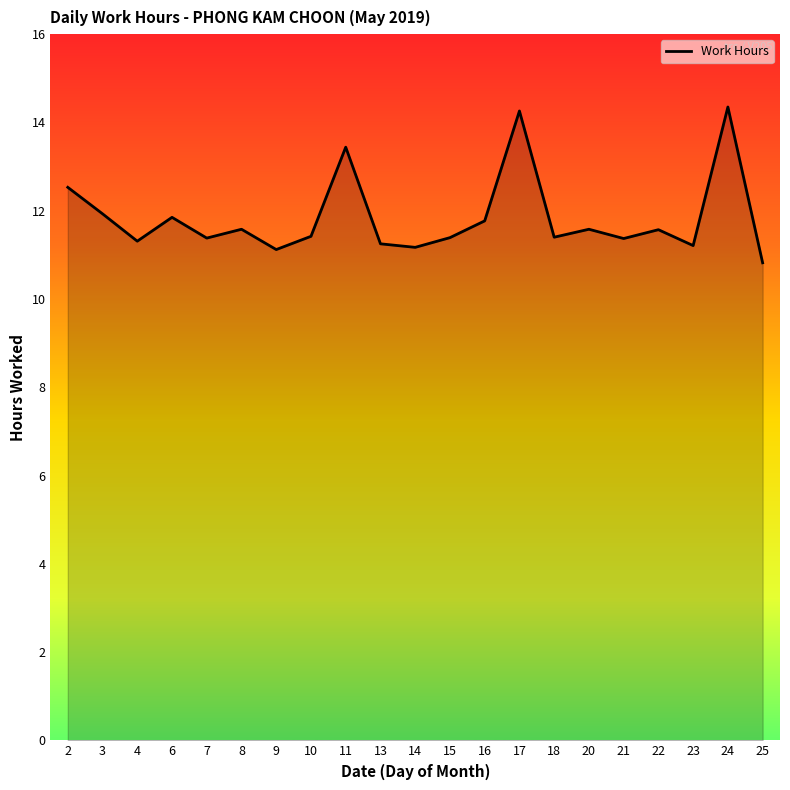

What is the sum of all values?

248.7